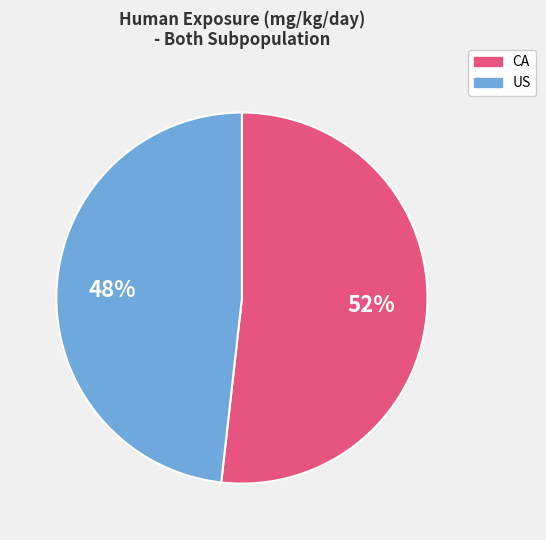

Is there a majority slice in this chart?

Yes